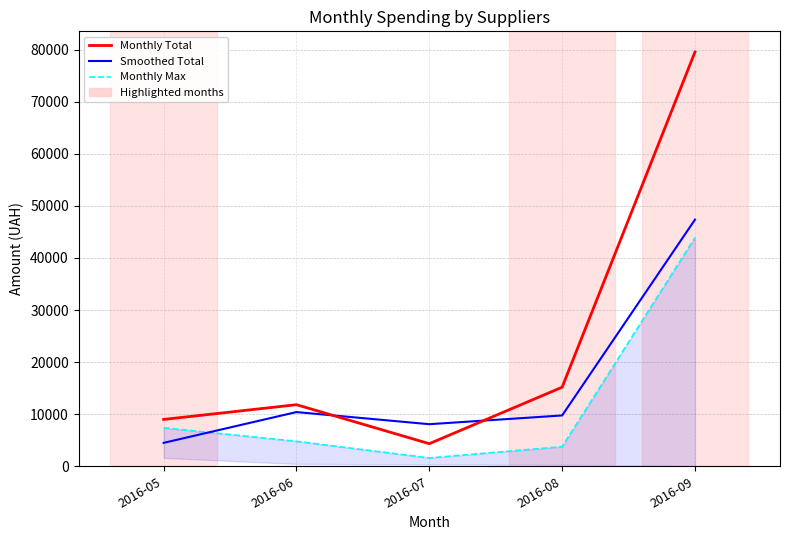

Reading right to left, list all the values displayed in this chart.

Monthly Total: 79529.3	15179.3	4336.0	11821.0	8992.1
Smoothed Total: 47354.3	9757.6	8078.5	10406.6	4496.1
Monthly Max: 43897.6	3773.0	1598.0	4797.0	7384.4